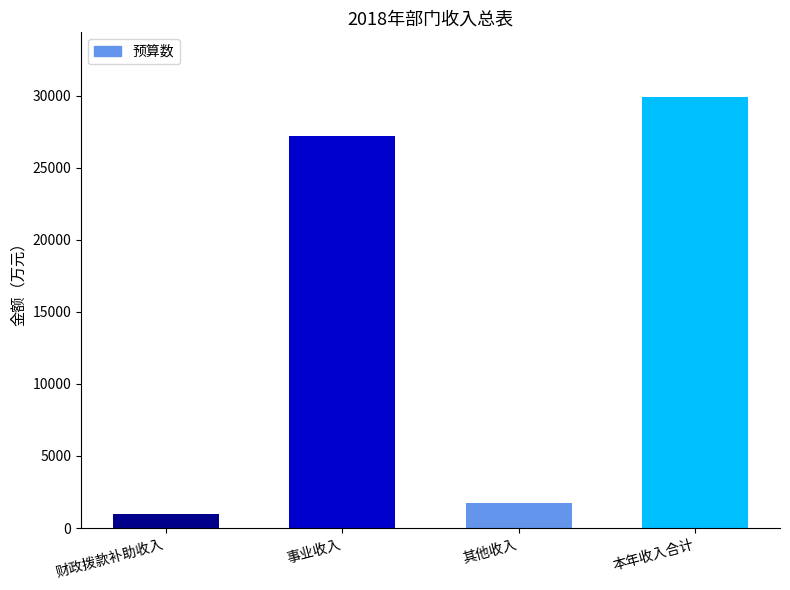

Does the chart contain stacked bars?

No